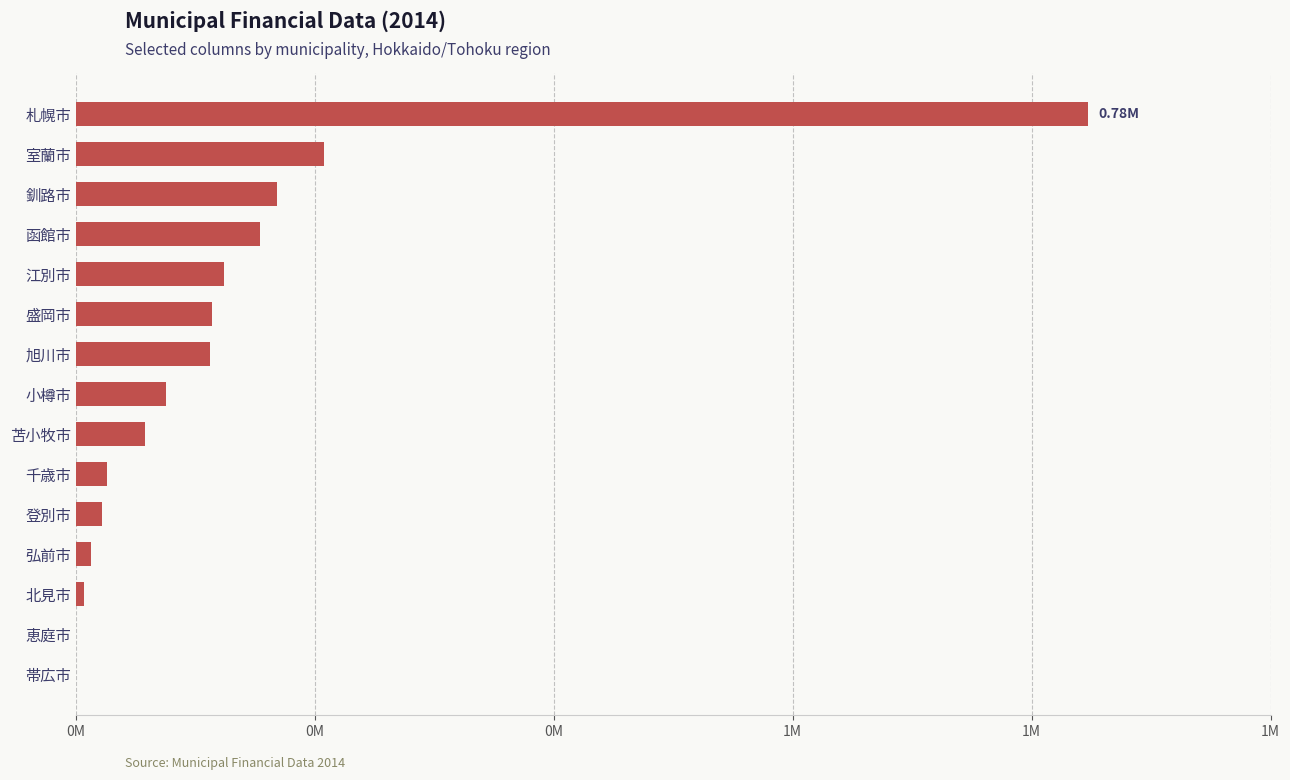

How many data points does each series have?

15